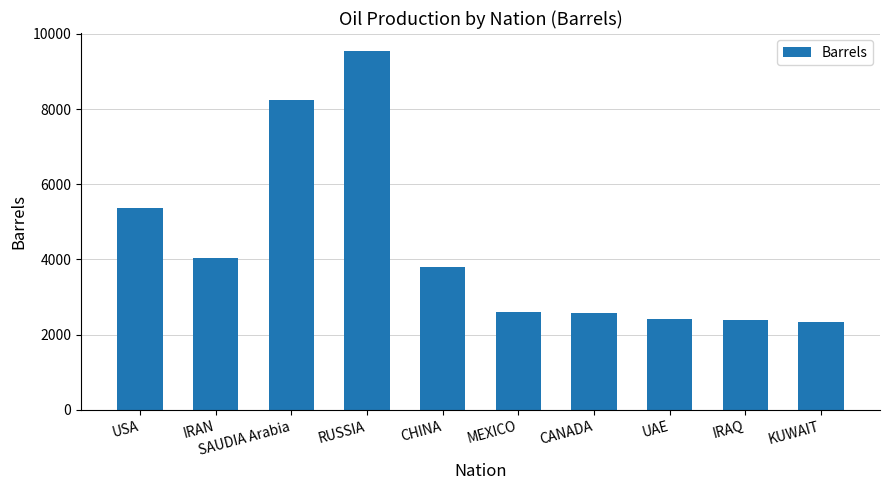

What is the average value?

4333